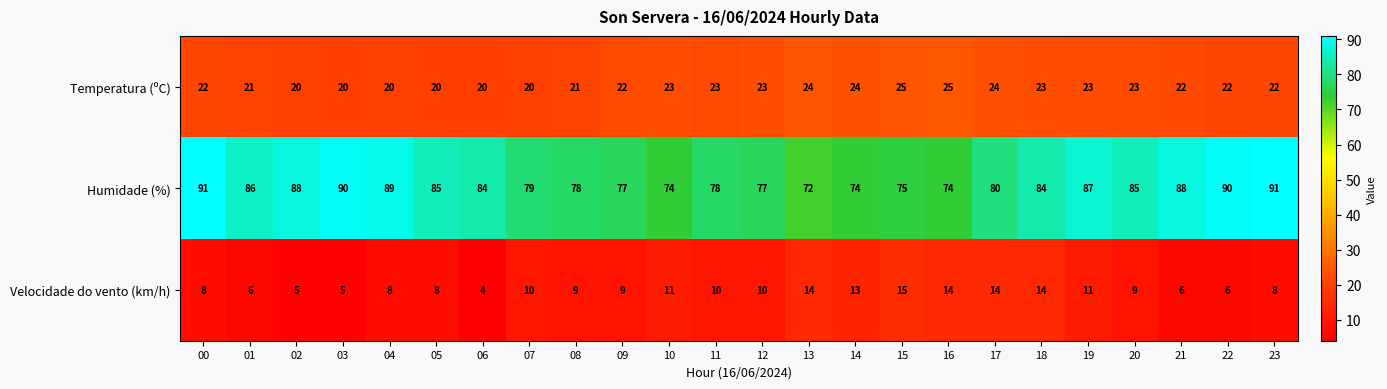

At which category does the chart reach its minimum across all series?

06